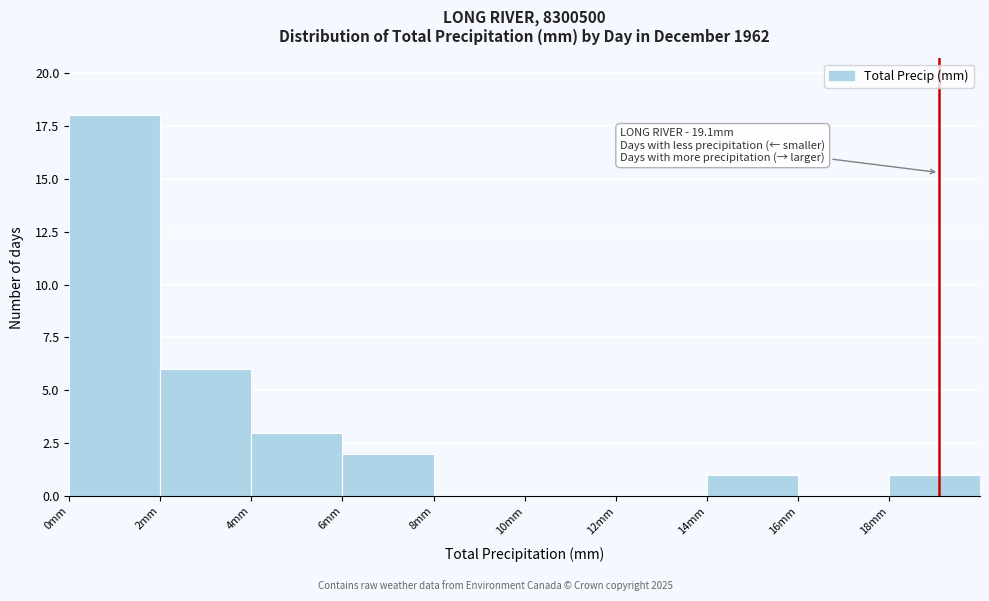

Which range on the x-axis has the tallest bar?

0 to 2